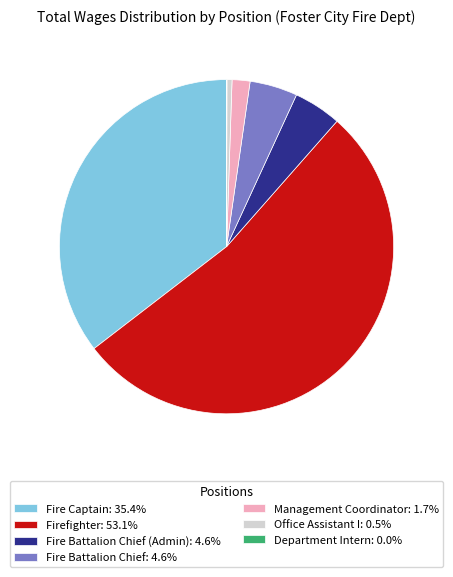

Does Firefighter: 53.1% account for over 50% of the chart?

Yes